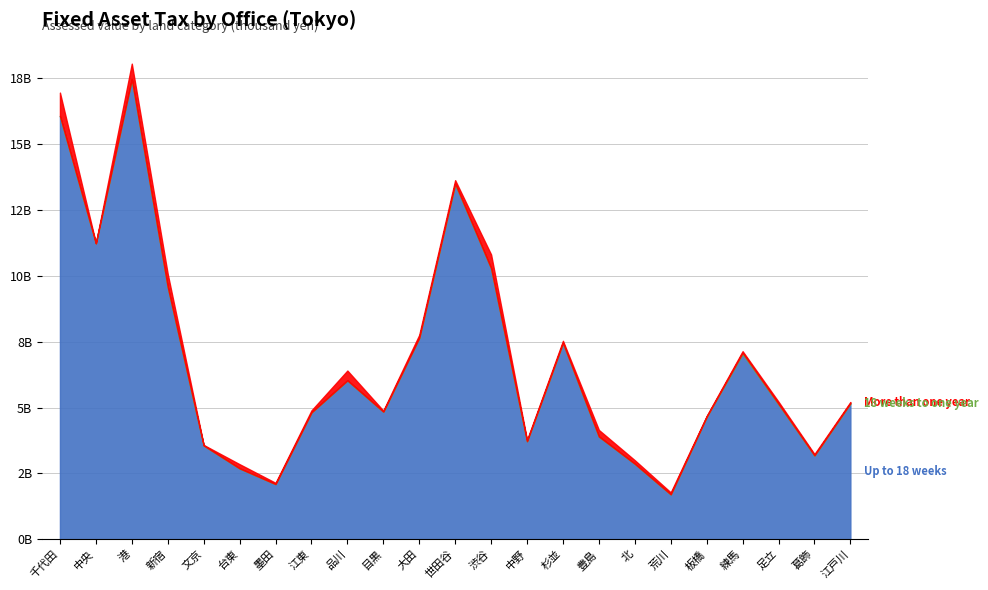

Which series has the largest total across all categories?

Up to 18 weeks (宅地評価額)